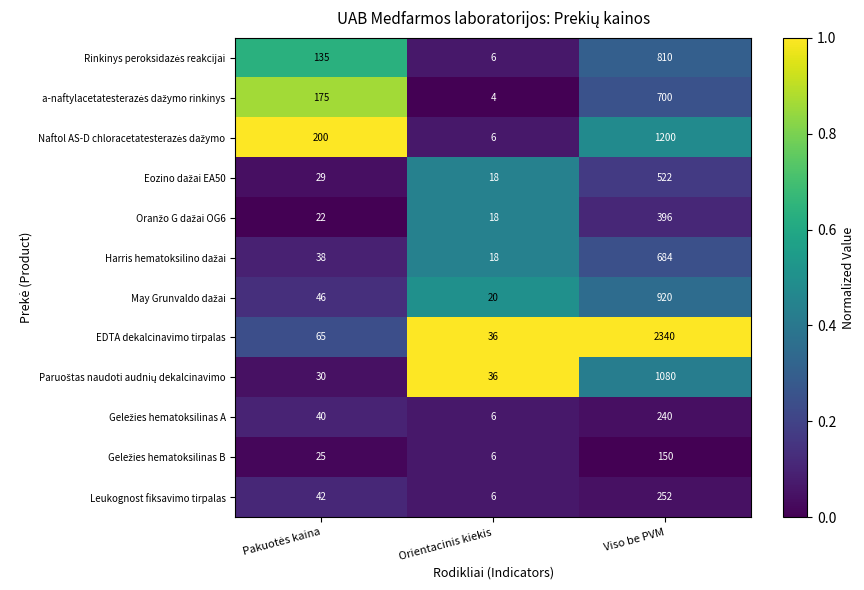

What is the total value across all series at Orientacinis kiekis?

180